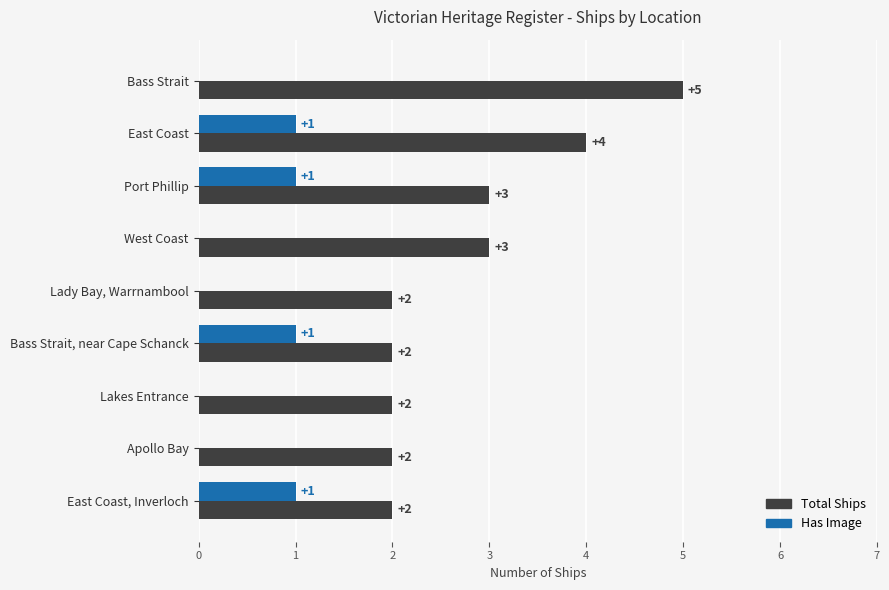

The Total Ships series shows 2 at Bass Strait. True or false?

False